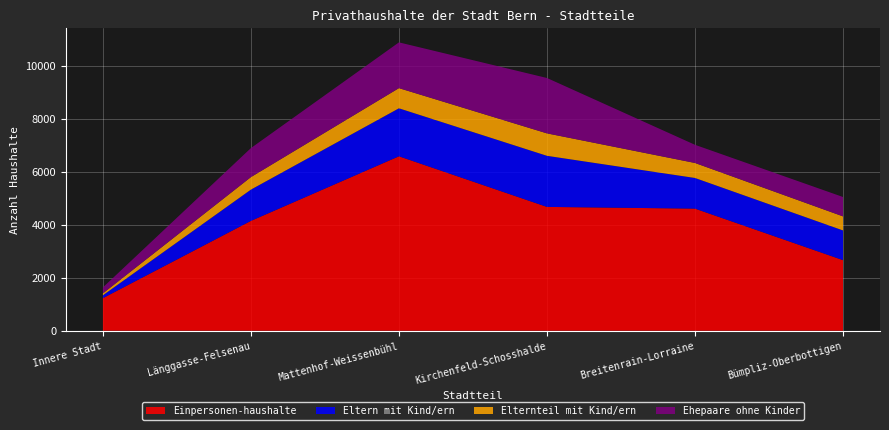

Reading left to right, transcribe all the data shown in this chart.

Einpersonen-haushalte: Innere Stadt=1232	Länggasse-Felsenau=4151	Mattenhof-Weissenbühl=6591	Kirchenfeld-Schosshalde=4679	Breitenrain-Lorraine=4614	Bümpliz-Oberbottigen=2668
Eltern mit Kind/ern: Innere Stadt=108	Länggasse-Felsenau=1181	Mattenhof-Weissenbühl=1813	Kirchenfeld-Schosshalde=1930	Breitenrain-Lorraine=1158	Bümpliz-Oberbottigen=1122
Elternteil mit Kind/ern: Innere Stadt=72	Länggasse-Felsenau=473	Mattenhof-Weissenbühl=762	Kirchenfeld-Schosshalde=848	Breitenrain-Lorraine=567	Bümpliz-Oberbottigen=531
Ehepaare ohne Kinder: Innere Stadt=225	Länggasse-Felsenau=1096	Mattenhof-Weissenbühl=1729	Kirchenfeld-Schosshalde=2092	Breitenrain-Lorraine=686	Bümpliz-Oberbottigen=732